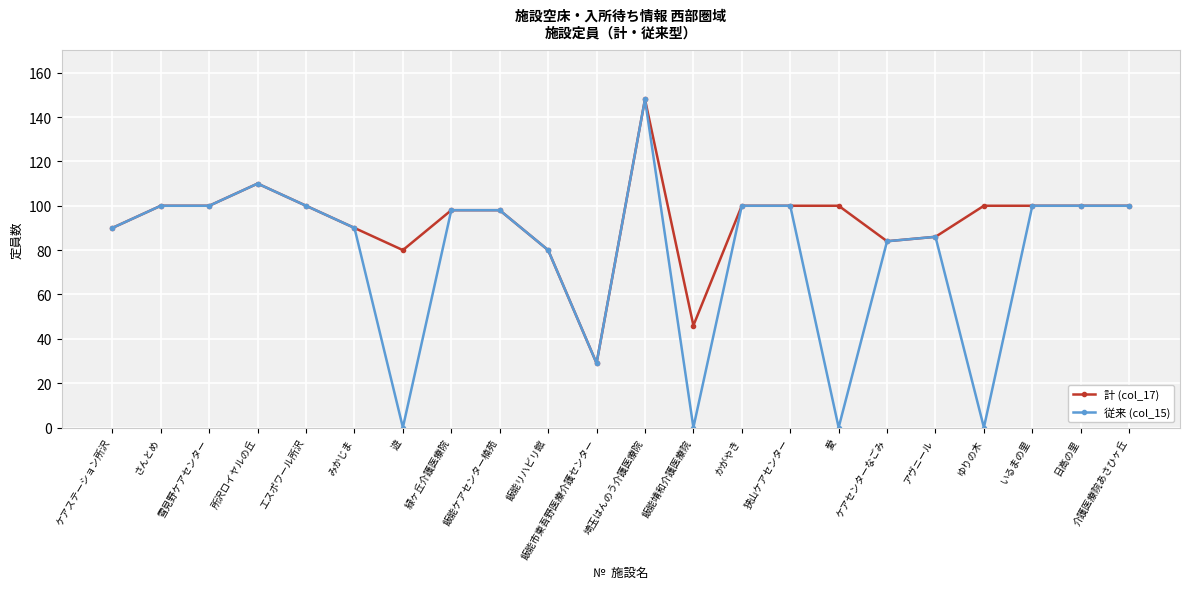

What is the label of the 14th point from the right?

飯能ケアセンター楠苑